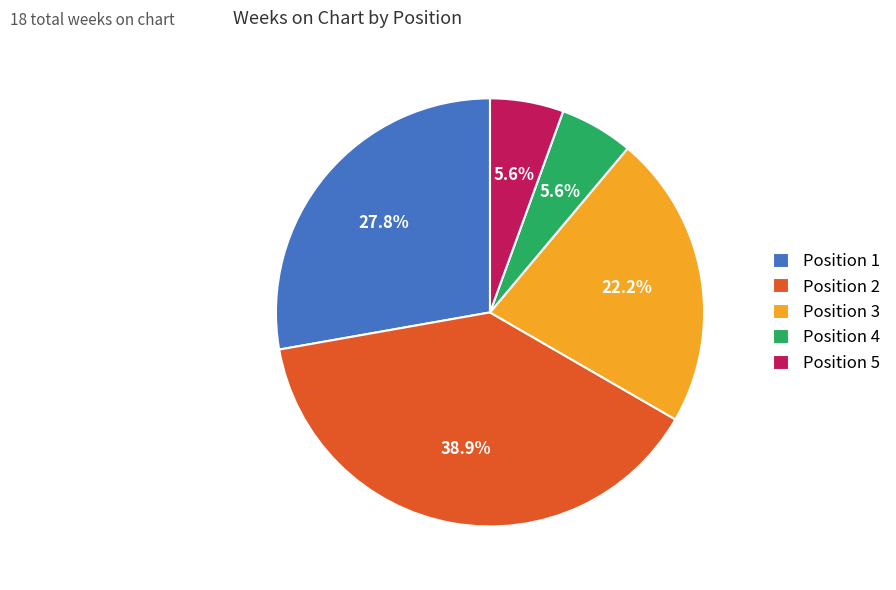

Is Position 3 the majority of the pie?

No